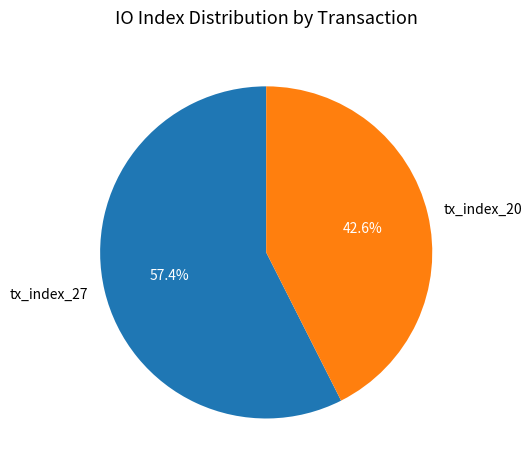

Rank the categories by value from highest to lowest.

tx_index_27, tx_index_20